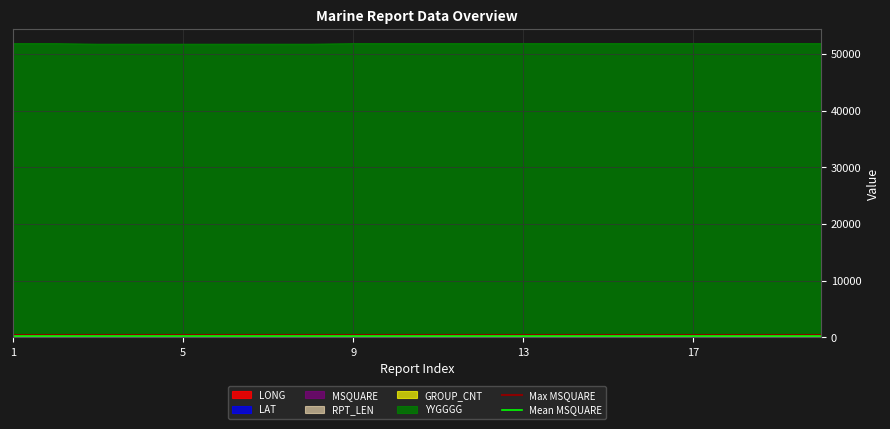

What is the sum of all Mean MSQUARE values?

429.7